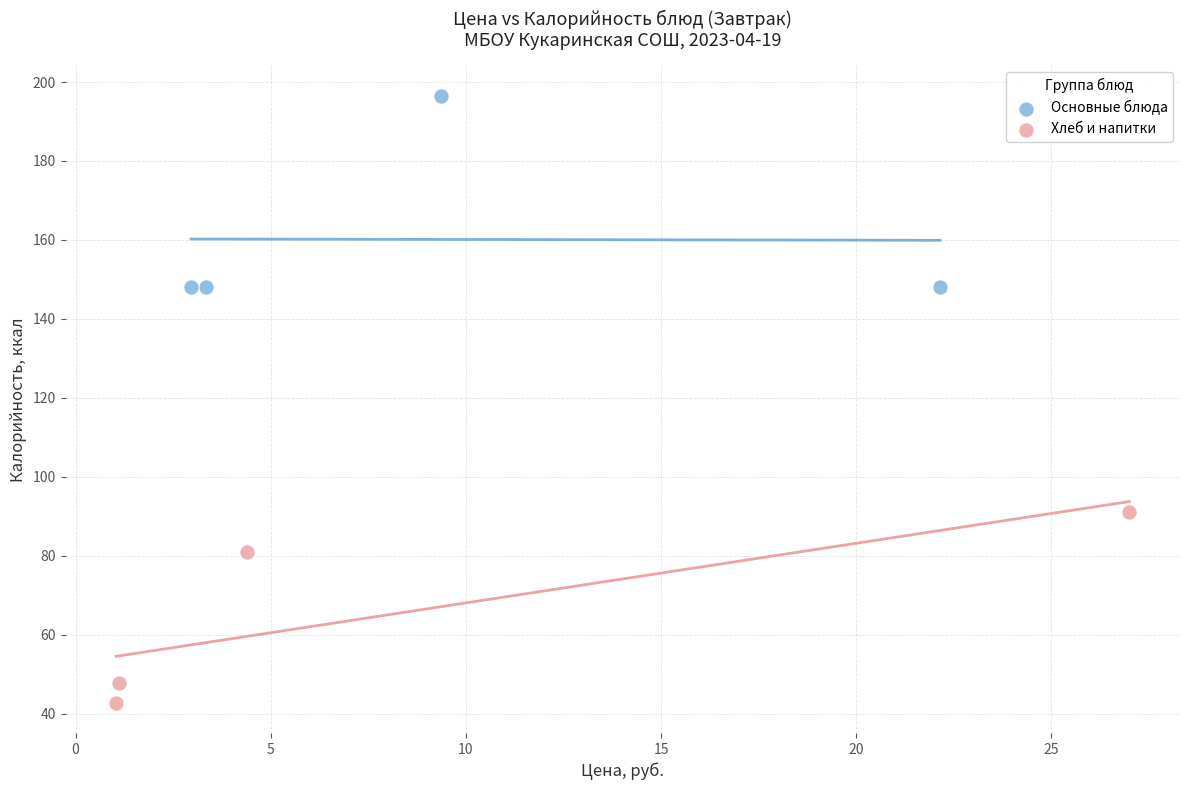

Which series contains the highest Y value?

Основные блюда